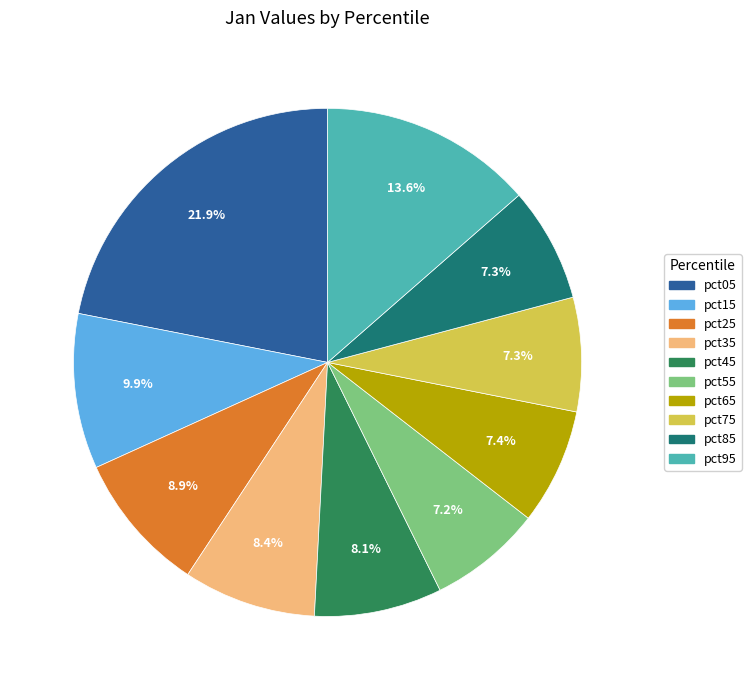

Is there a majority slice in this chart?

No